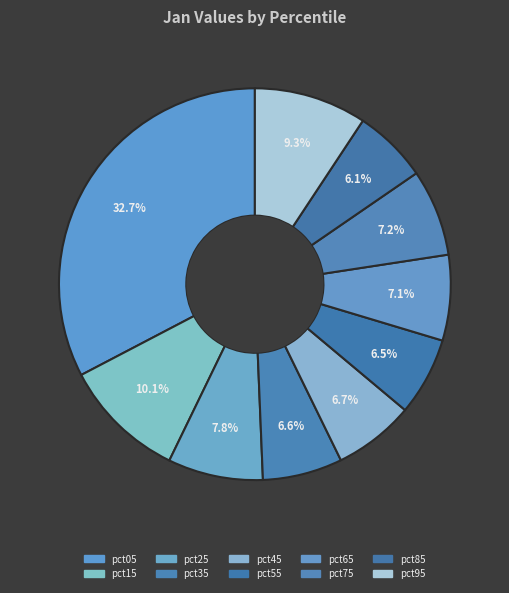

Which has a higher value, pct05 or pct15?

pct05